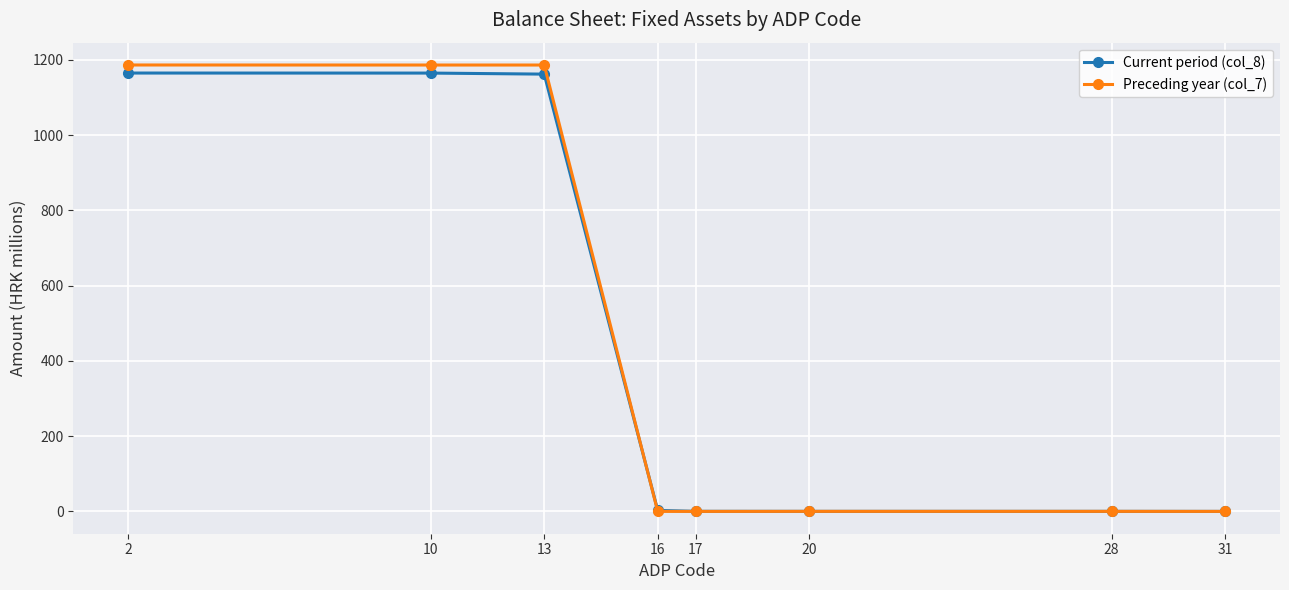

How many values in the Current period (col_8) series exceed 2?

4